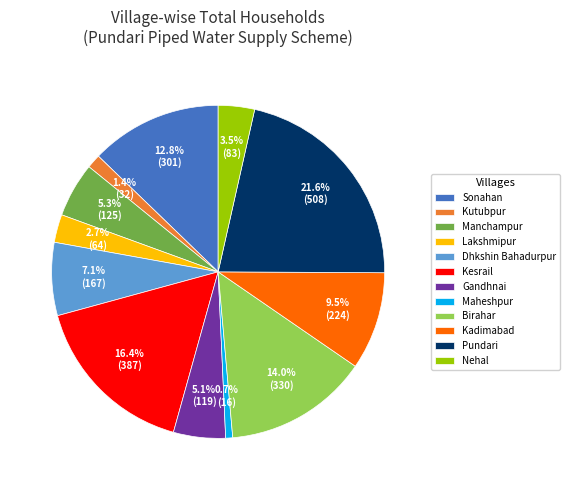

To the nearest percent, what is the difference between the Maheshpur and Kesrail slice percentages?

16%